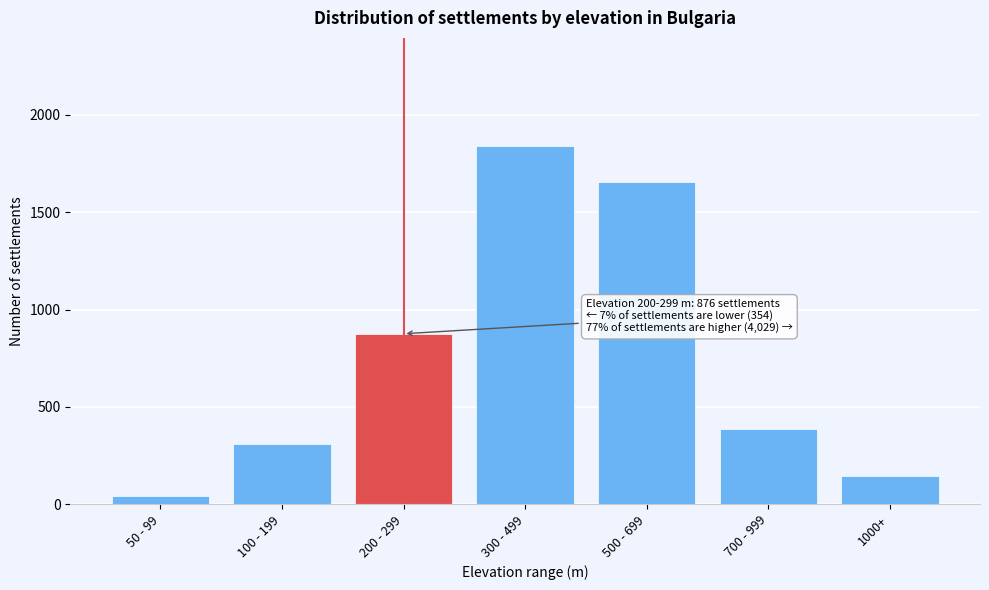

Reading left to right, transcribe all the data shown in this chart.

50 - 99=42	100 - 199=312	200 - 299=876	300 - 499=1843	500 - 699=1654	700 - 999=387	1000+=145